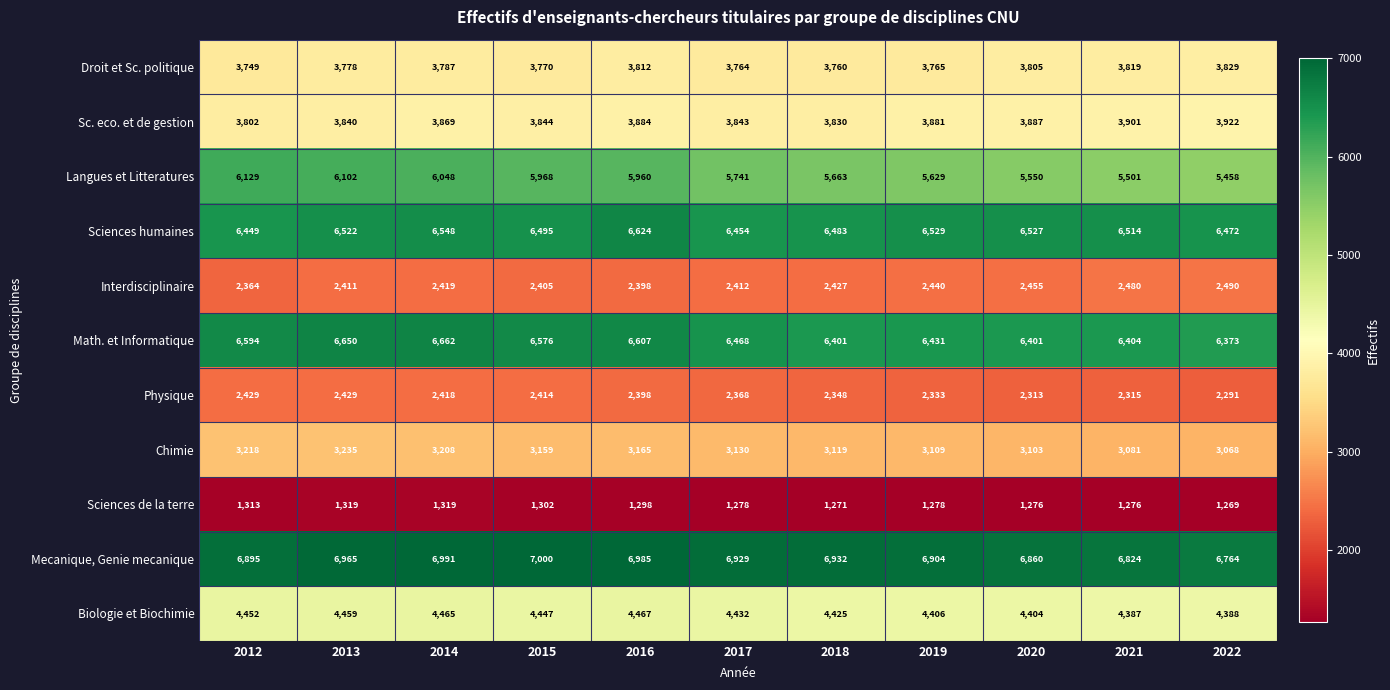

Which series has the largest range (max minus min)?

Langues et Litteratures